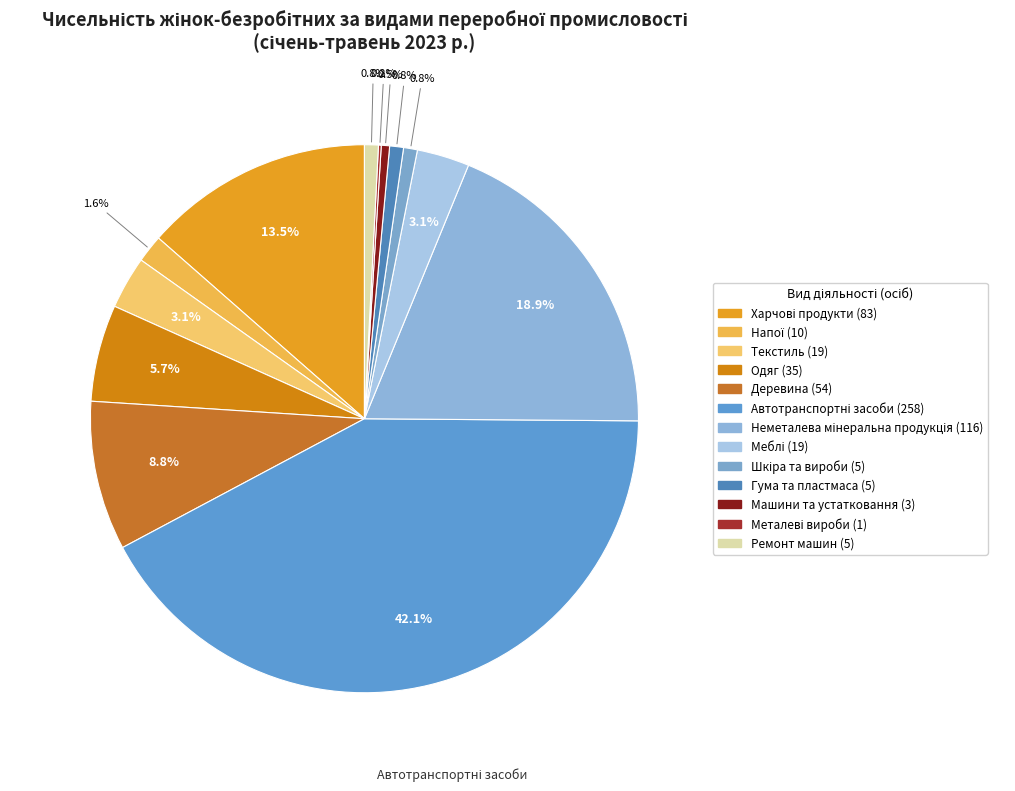

How many segments does this pie chart have?

13